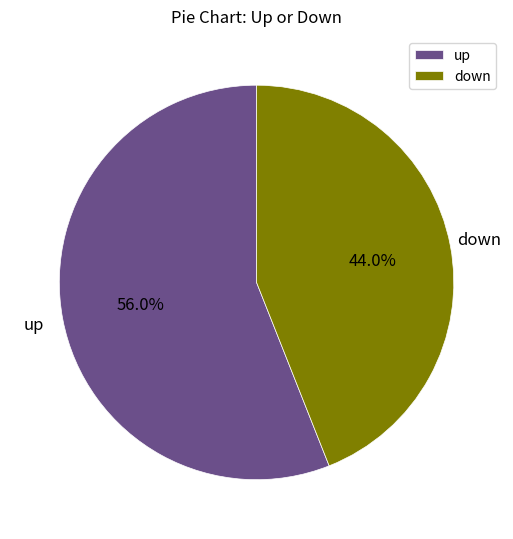

True or false: down accounts for 49% of the total.

False